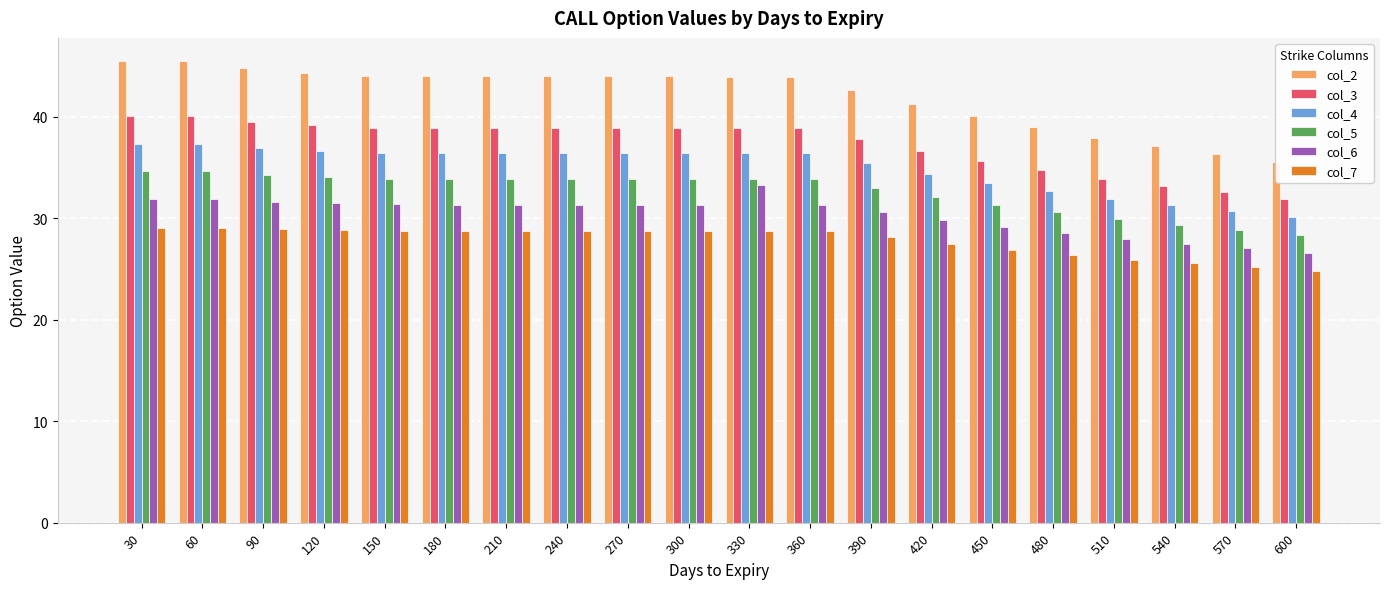

What is the total value across all series at 150?

213.4